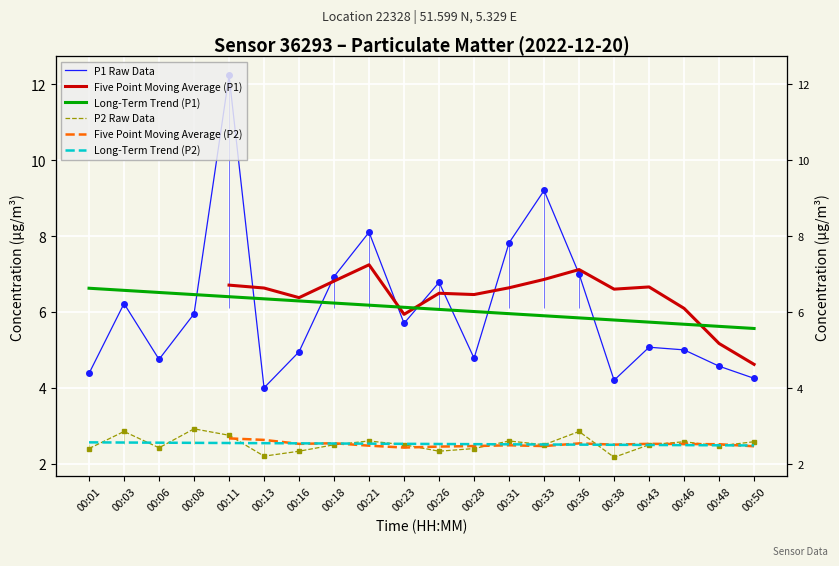

What is the difference between the P1 Raw Data values at 00:36 and 00:31?

0.8